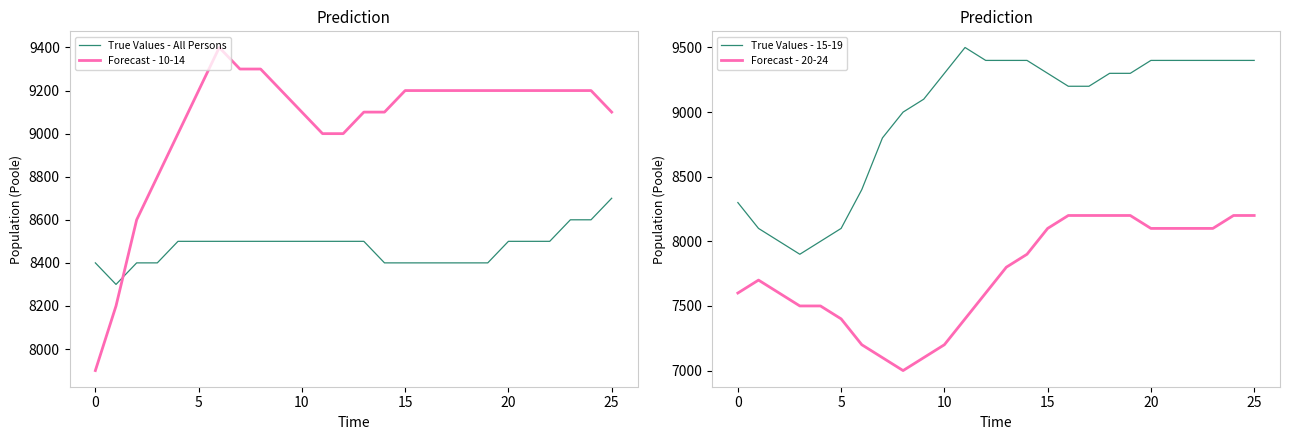

How many data points in Forecast - 20-24 are above 7800?

12